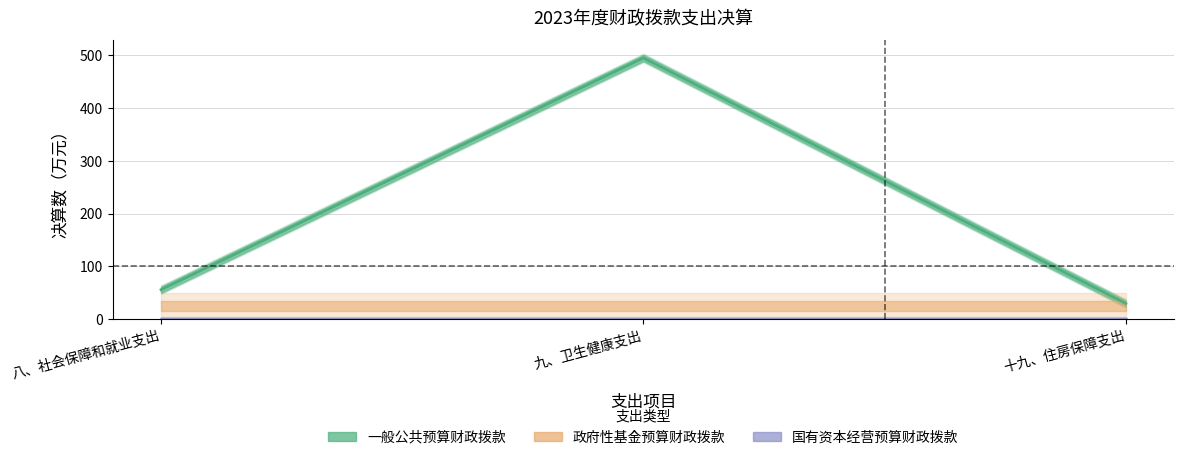

How many lines are shown in the chart?

3